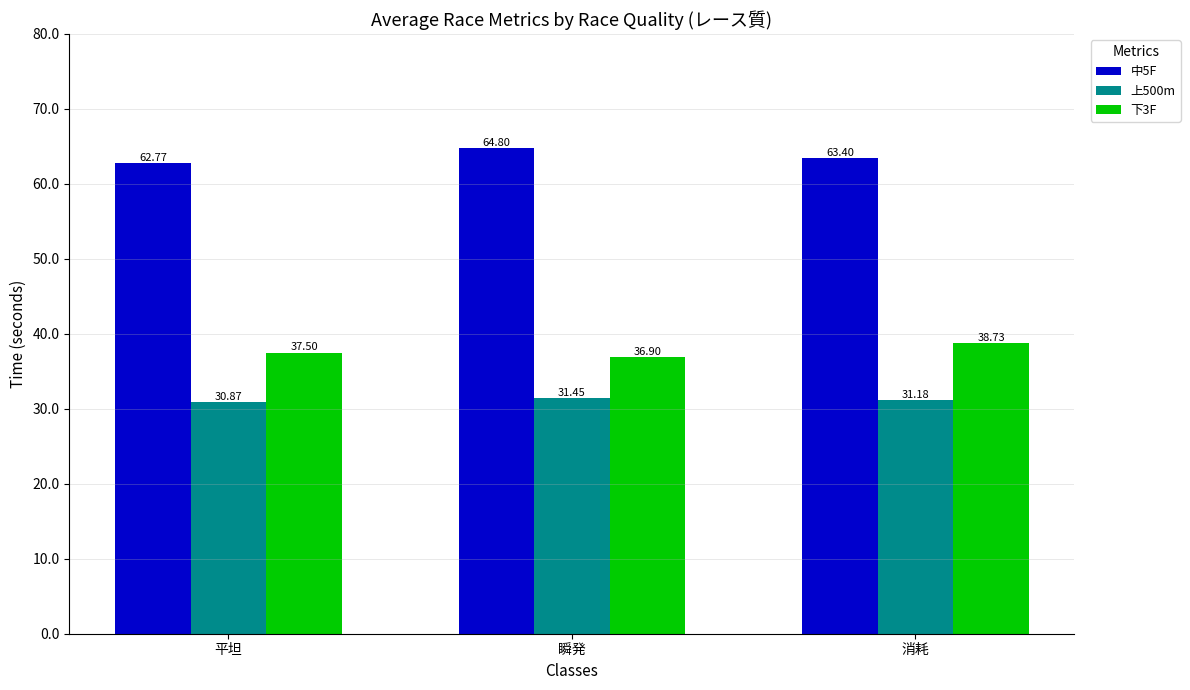

What is the average value of the 下3F series?

37.7